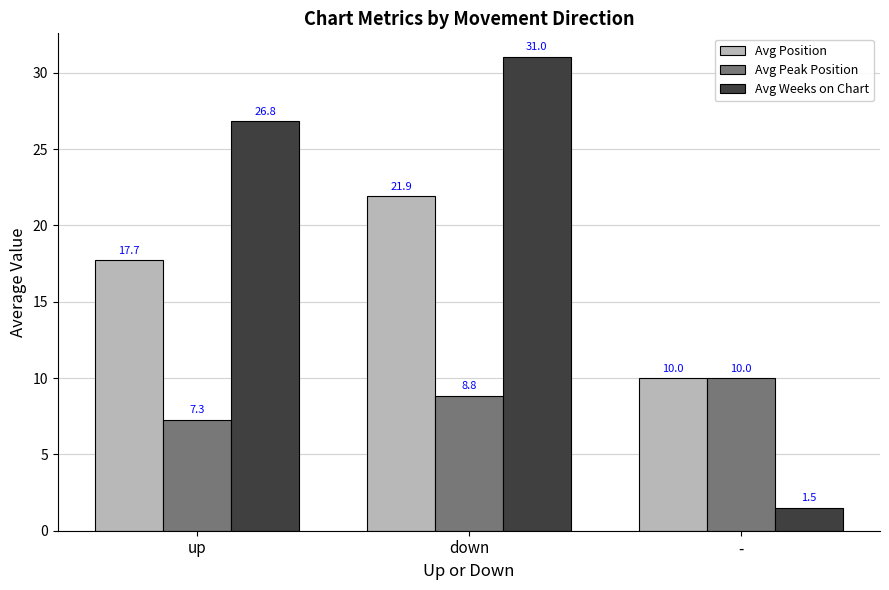

What is the label of the 1st bar from the right?

-